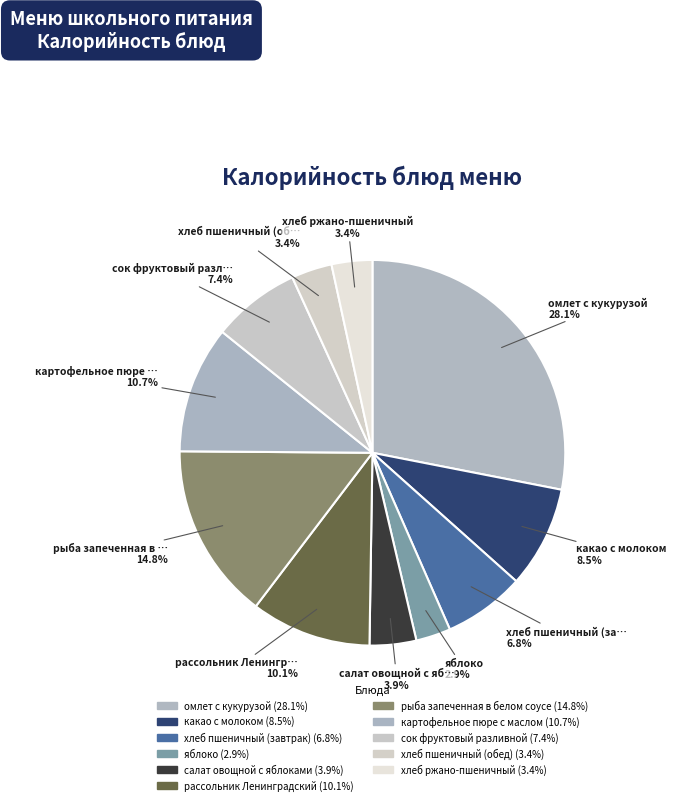

What percentage is NOT represented by хлеб пшеничный (завтрак)?

93.2%